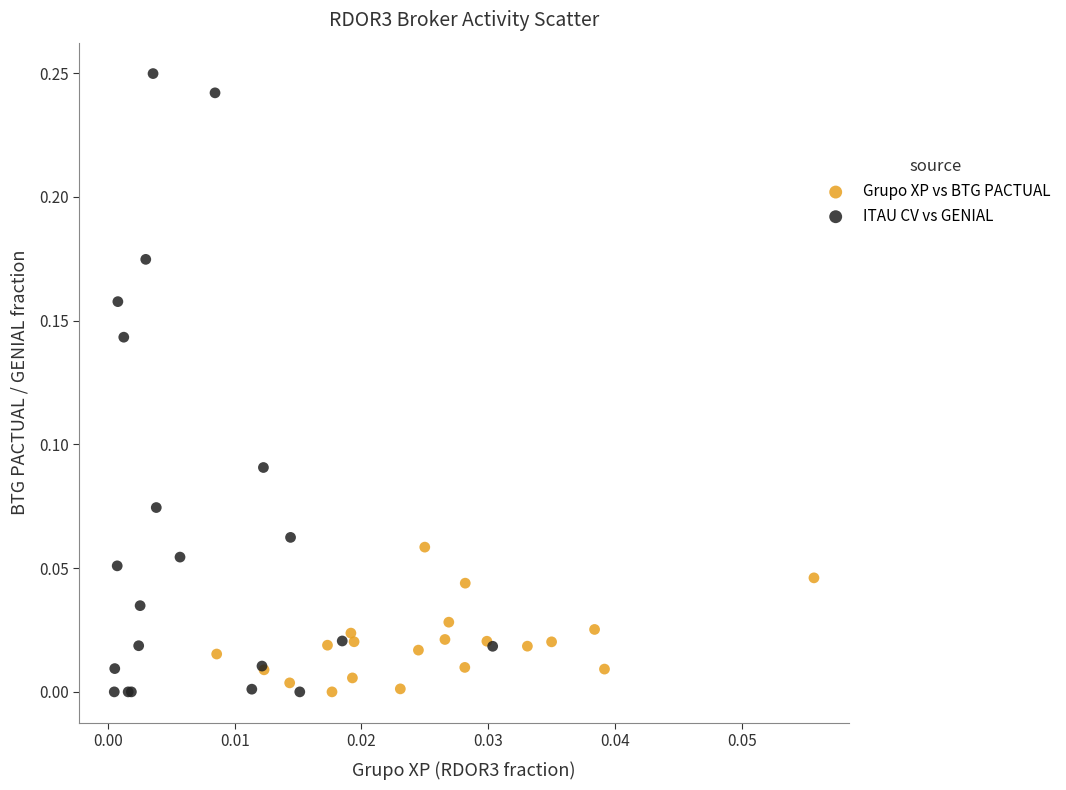

Which series has the largest Y range (max minus min)?

ITAU CV vs GENIAL